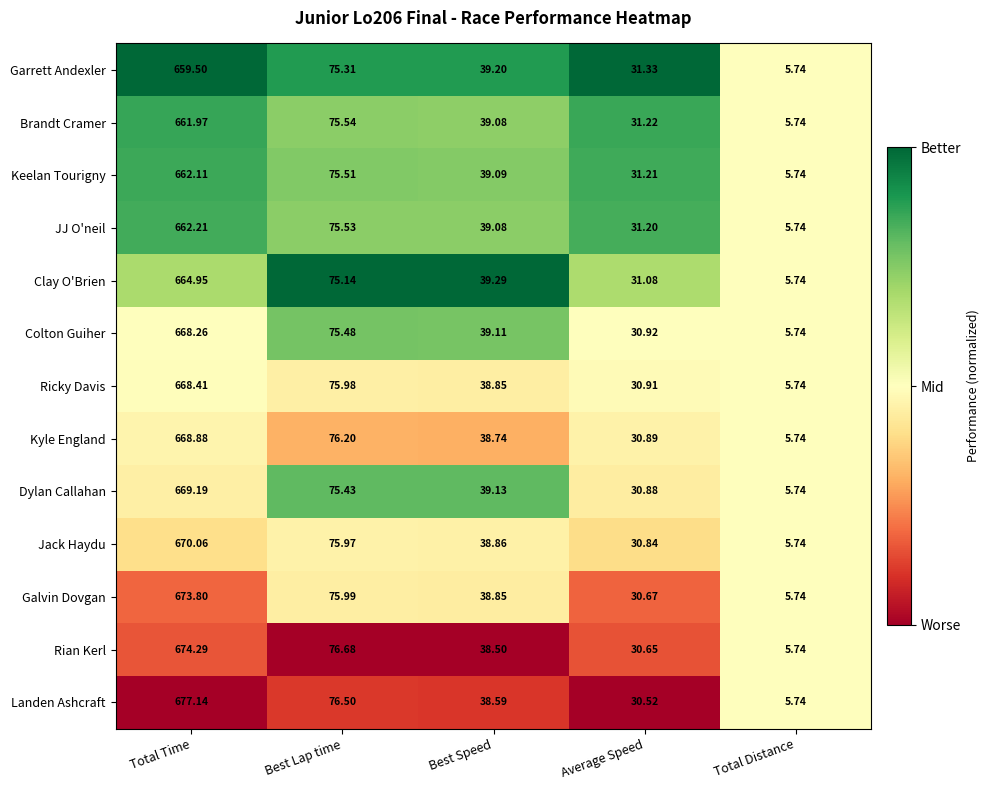

At which label is Keelan Tourigny closest to 333?

Best Lap time